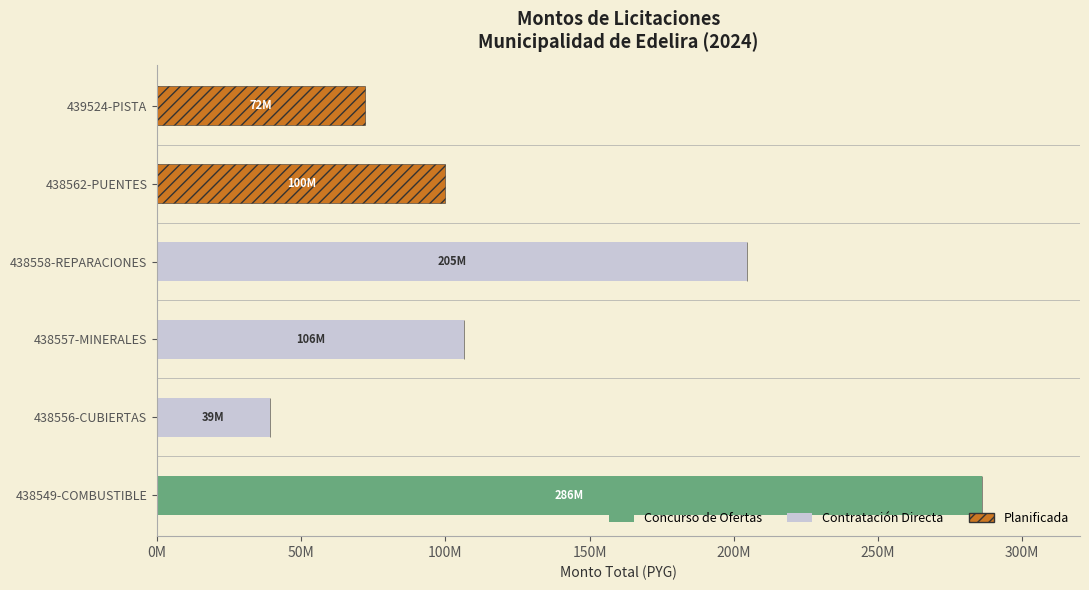

What are all the series names shown in the legend?

Concurso de Ofertas, Contratación Directa, Planificada